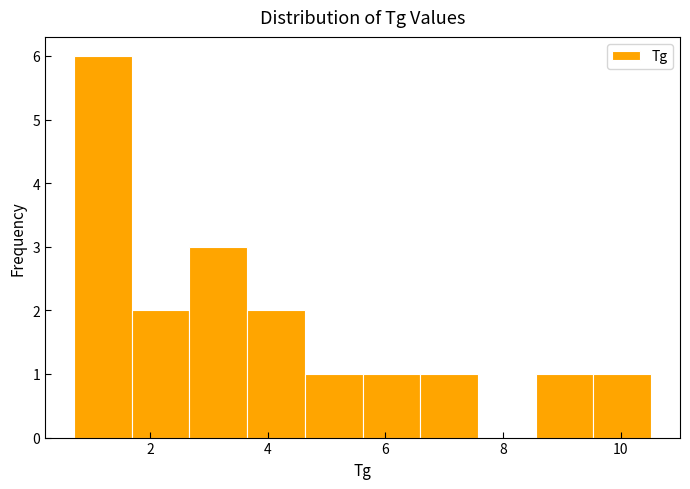

Reading left to right, list every bar in this chart as the range it spans on the x-axis followed by its height. Neither the bar edges nor the heights are printed on the chart, so give them approximately, as read against the axes.

0.8 to 1.6: 6
1.6 to 2.6: 2
2.6 to 3.6: 3
3.6 to 4.6: 2
4.6 to 5.6: 1
5.6 to 6.6: 1
6.6 to 7.6: 1
7.6 to 8.6: 0
8.6 to 9.6: 1
9.6 to 10.6: 1